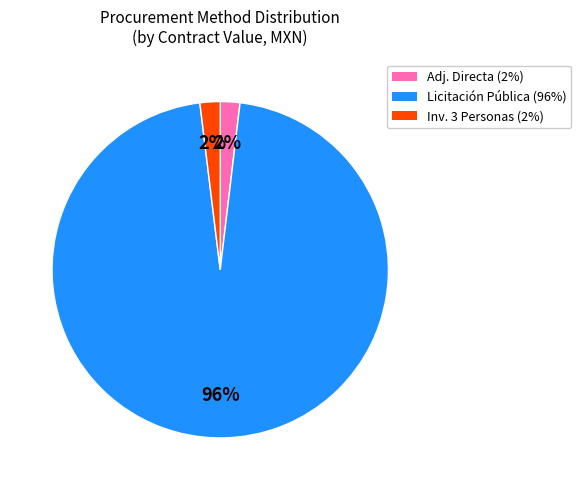

To the nearest percent, what is the difference between the largest and smallest slice percentages?

94%